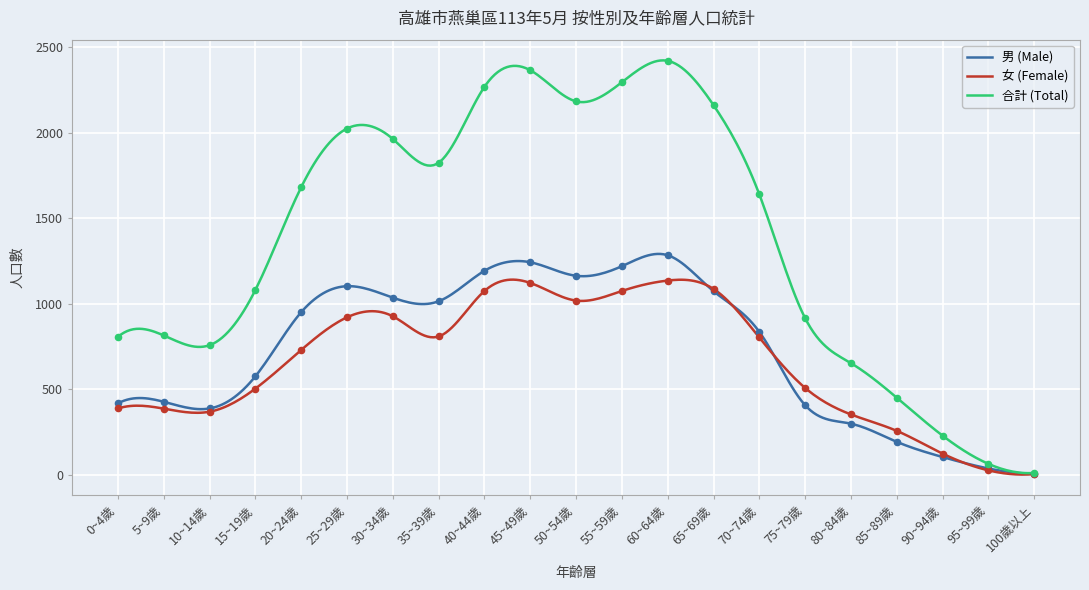

At which category is the sum across all series the highest?

60~64歲